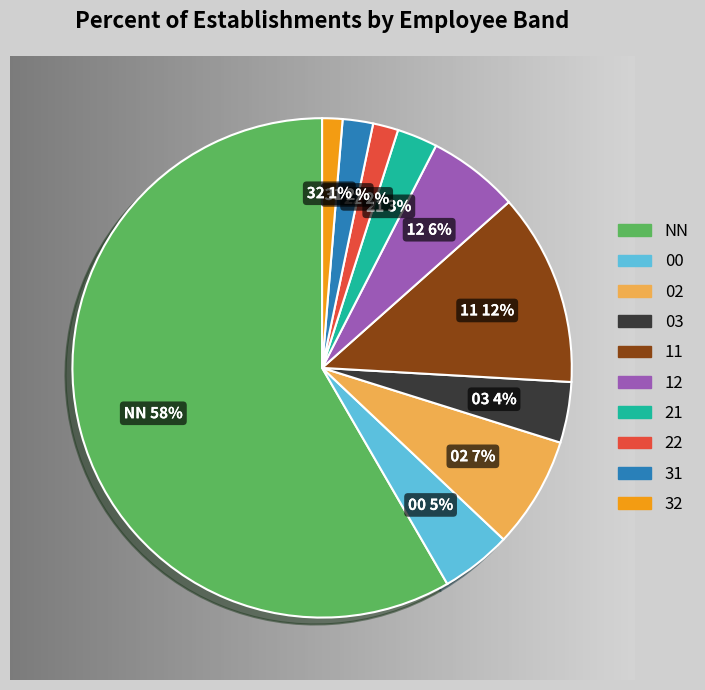

What percentage is the 03 slice, to the nearest percent?

4%